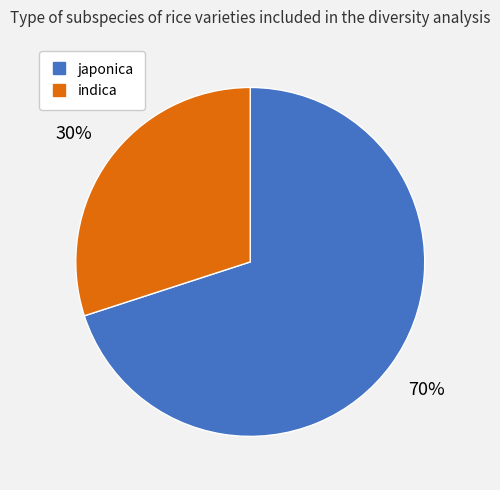

How many slices are in this pie chart?

2